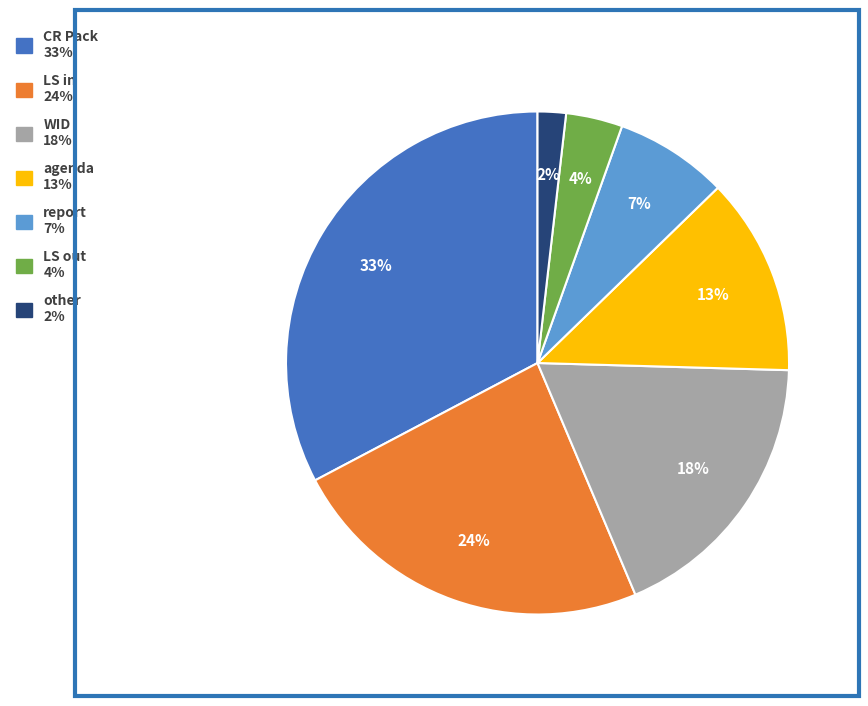

To the nearest percent, what is the combined percentage of agenda and WID?

31%